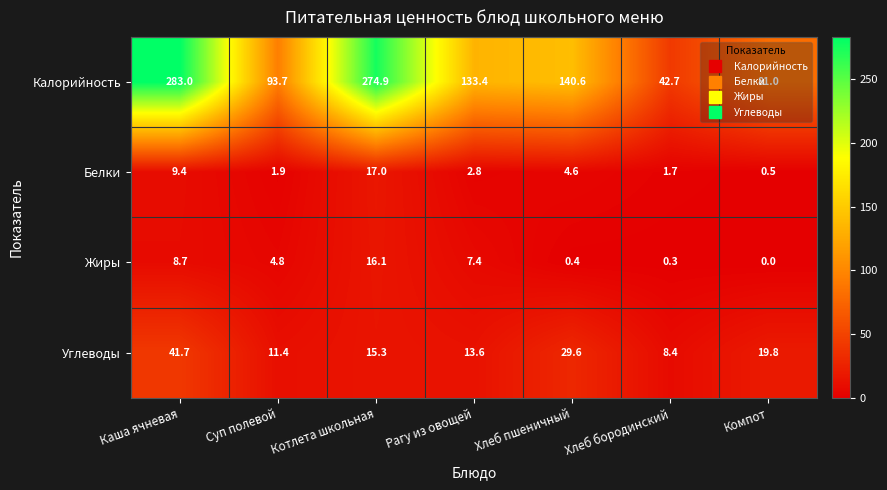

What is the sum of all Калорийность values?

1049.3